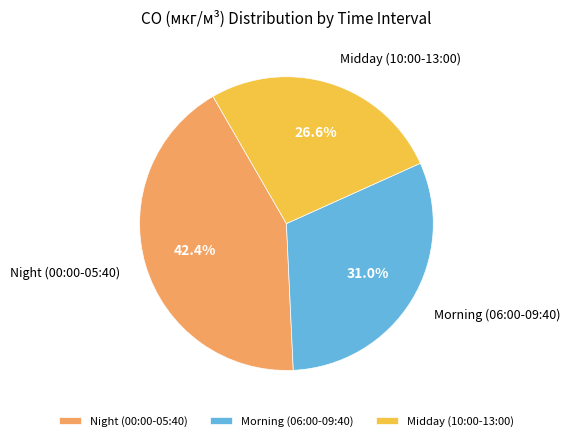

What is the smallest slice in the pie chart?

Midday (10:00-13:00)